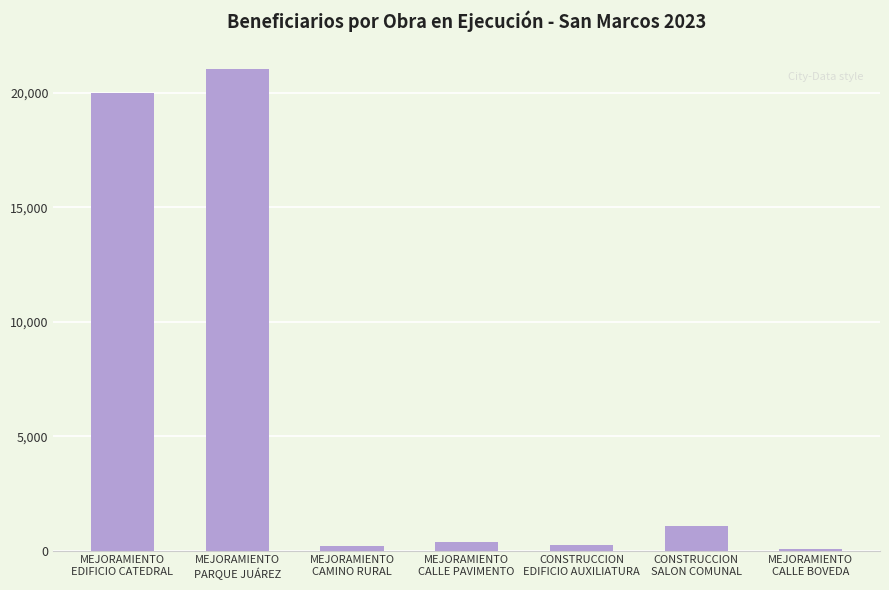

What is the greatest value displayed?

21062